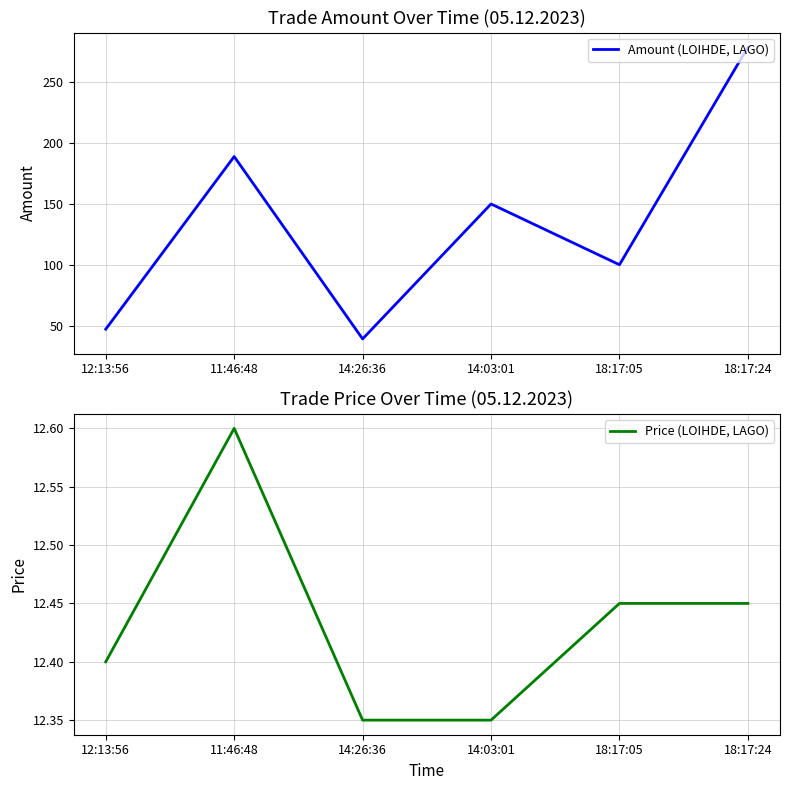

What is the difference between the maximum and second lowest values in the Amount (LOIHDE, LAGO) series?

232